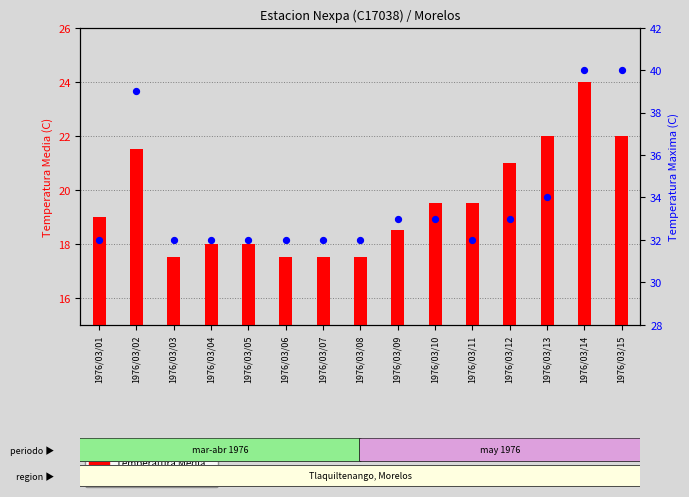

Which series contains the highest Y value?

Temperatura Maxima